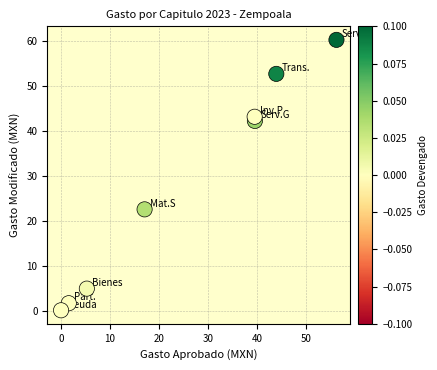

What is the average X value?

25.4